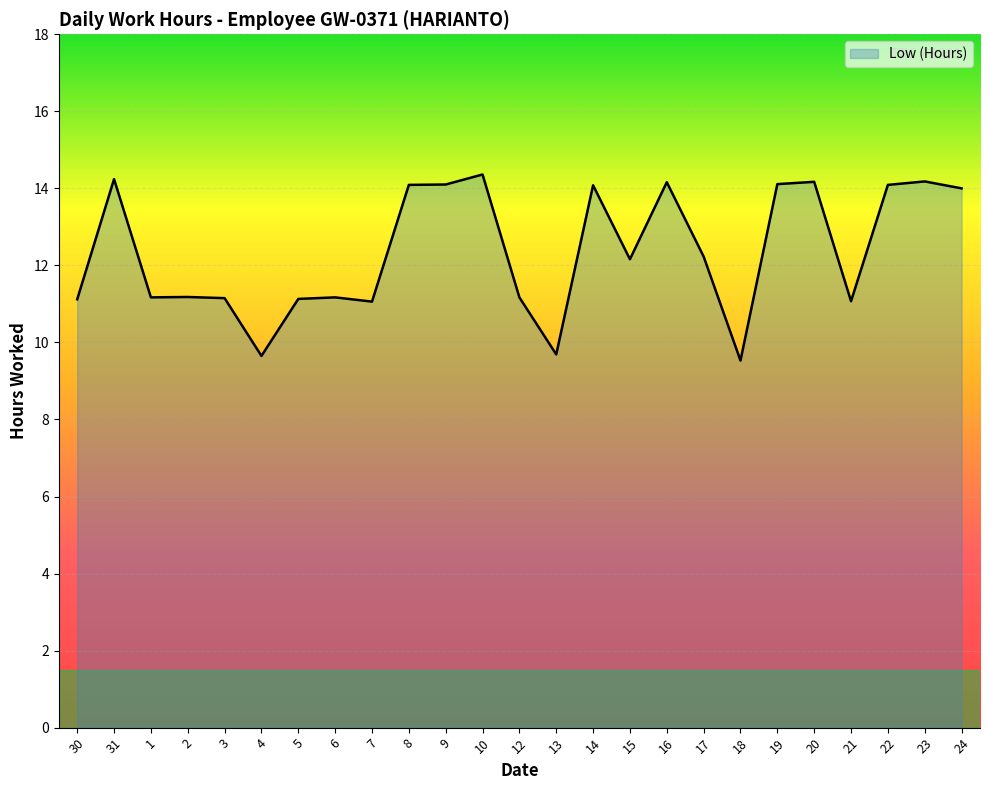

The chart shows a value of 19.2 at 12. True or false?

False